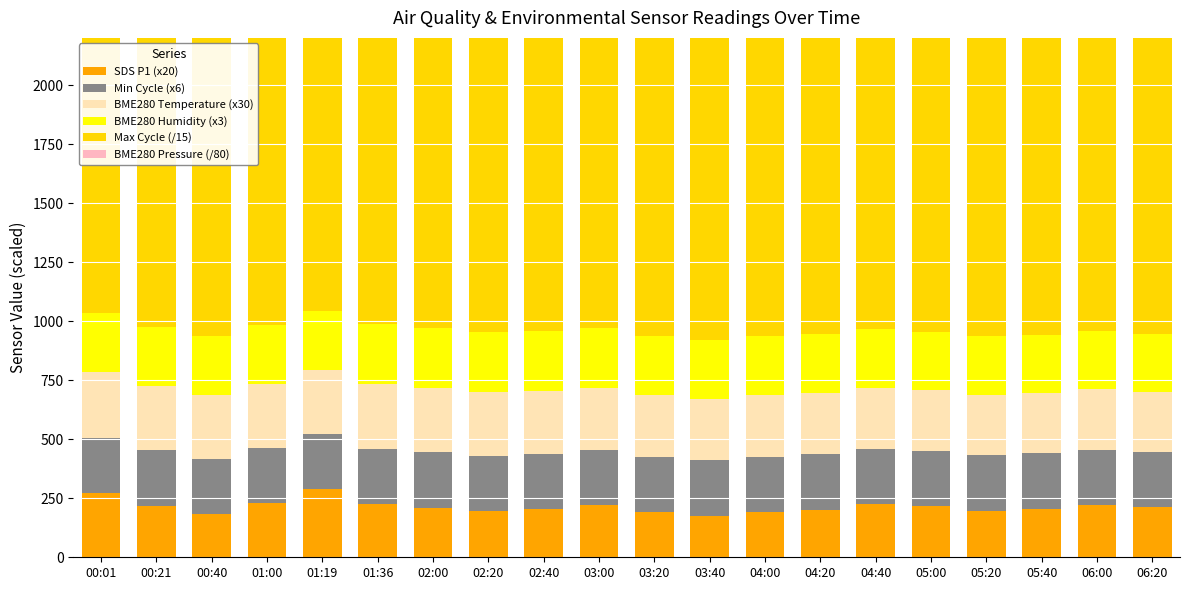

Which series has the widest spread of values?

SDS P1 (x20)